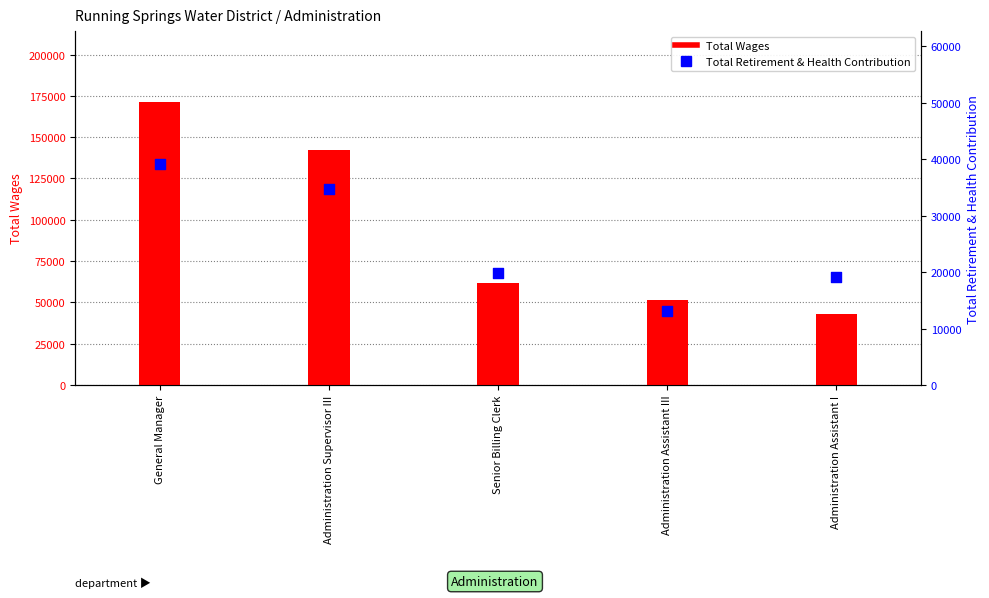

Which series contains the highest Y value?

Total Wages